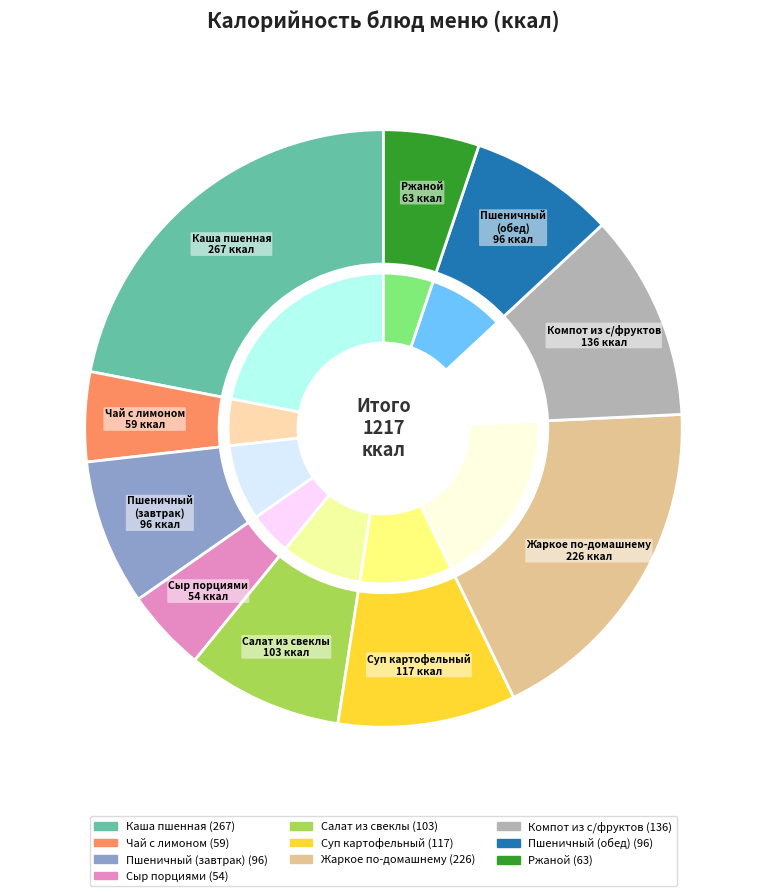

How many slices are in this pie chart?

10